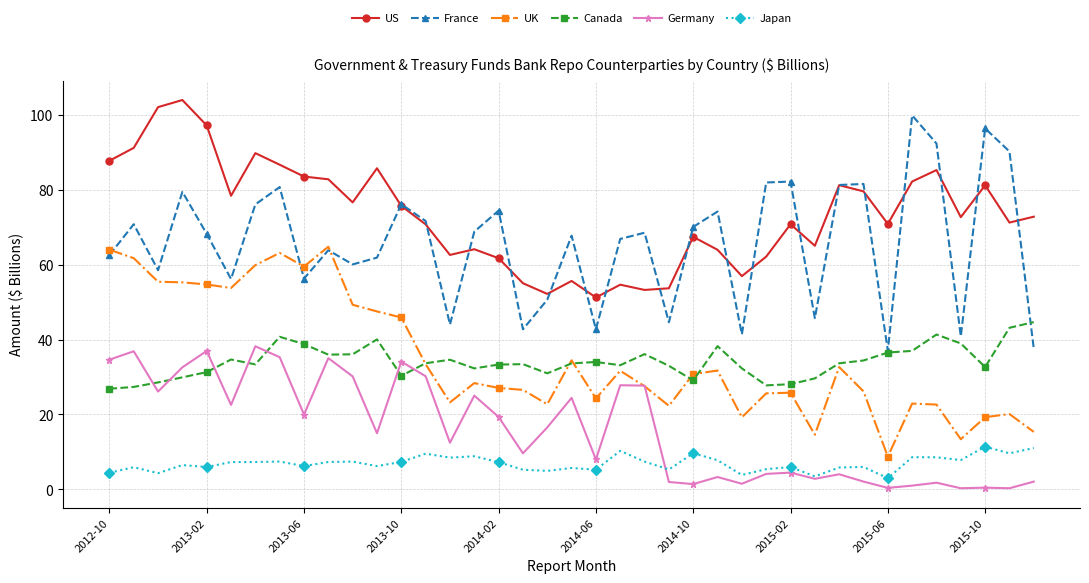

Which series has the largest total across all categories?

US